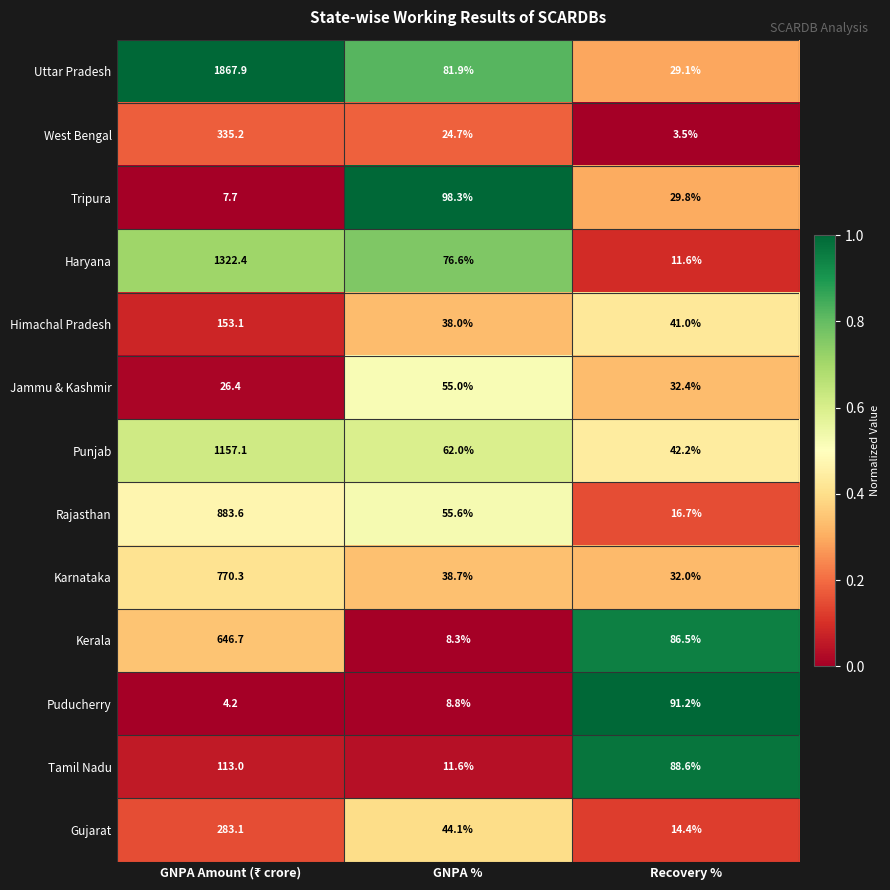

What is the difference between the highest and lowest values at GNPA %?

90.0